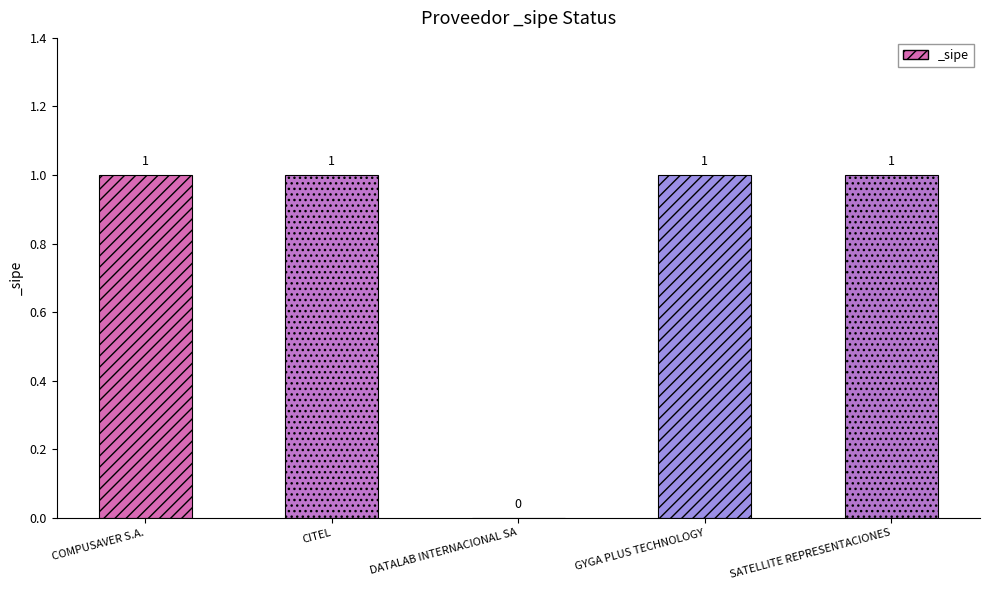

Where is the data nearest to the value 0?

DATALAB INTERNACIONAL SA